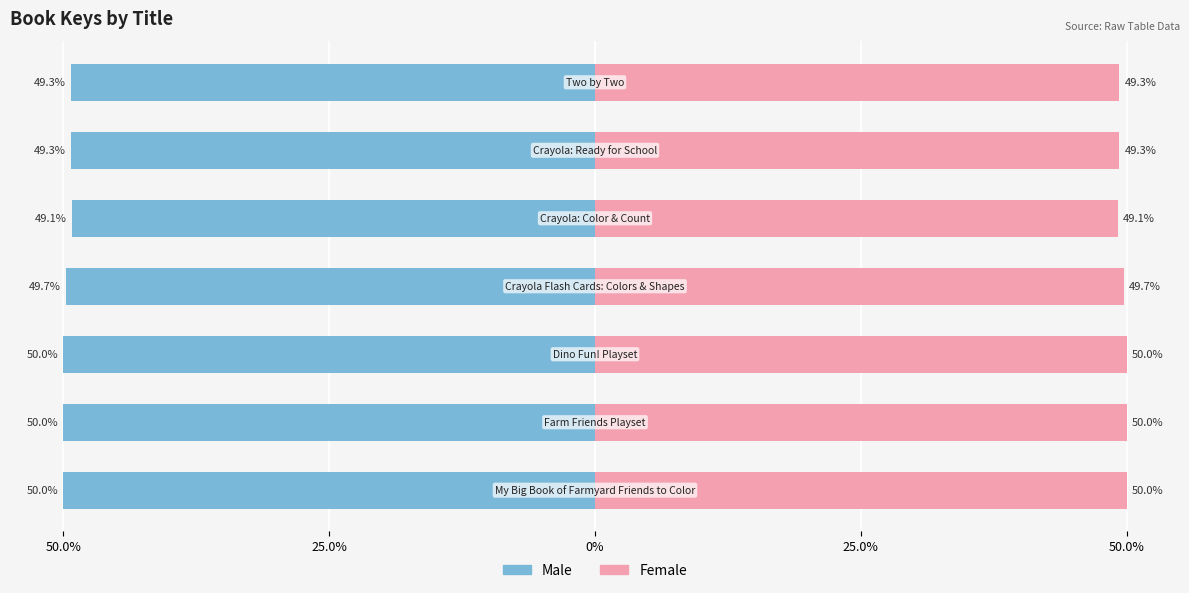

What is the spread (max minus min) of values at 50.0%?

100.0